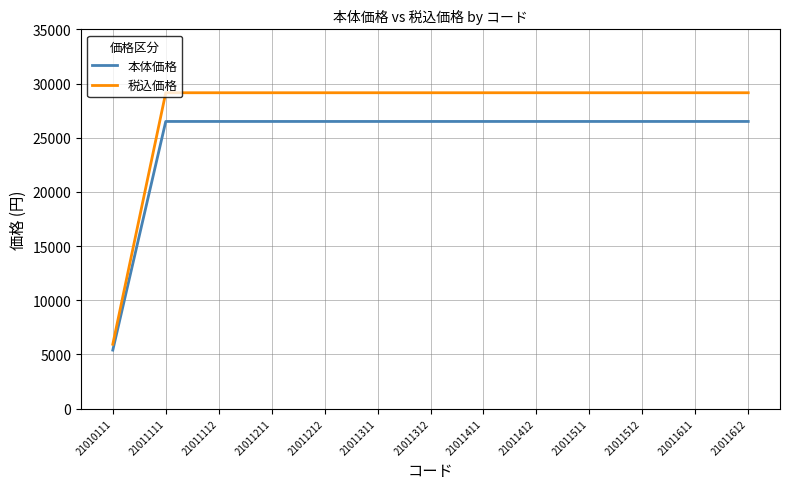

How many categories are shown in the chart?

13